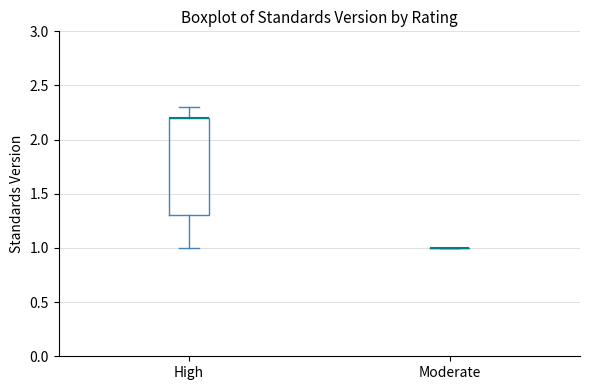

Reading left to right, transcribe this box plot: for each box, give where its median line is, the range the box spans, and where its two whiskers end, as read against the y-axis. The values are not printed on the chart, so give them approximately, as read against the axis.

High: median 2.2 (drawn on the box's upper edge), box 1.3 to 2.2, whiskers 1.0 to 2.3
Moderate: box collapsed to a line at 1.0, whiskers 1.0 to 1.0